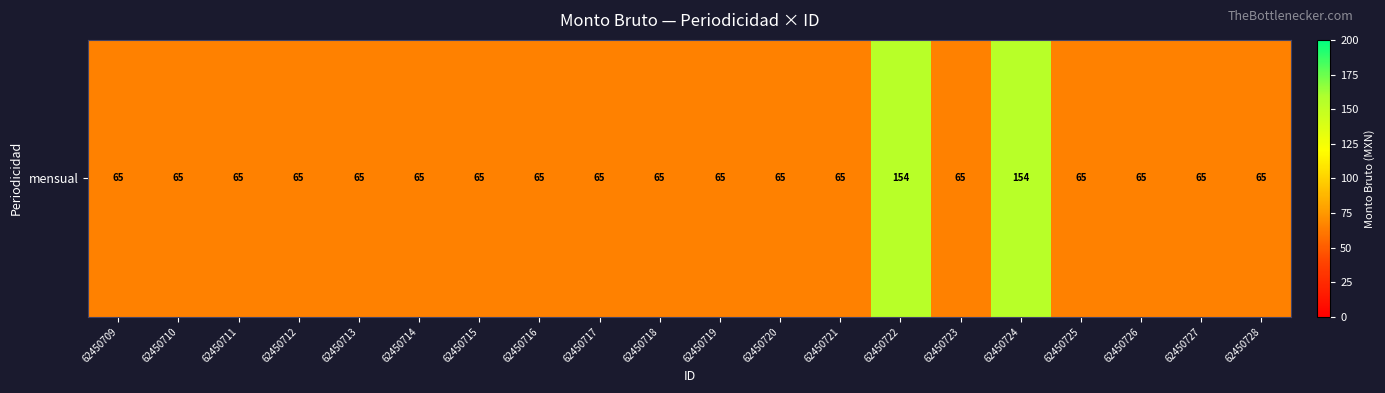

What value does the data have at 62450723?

65